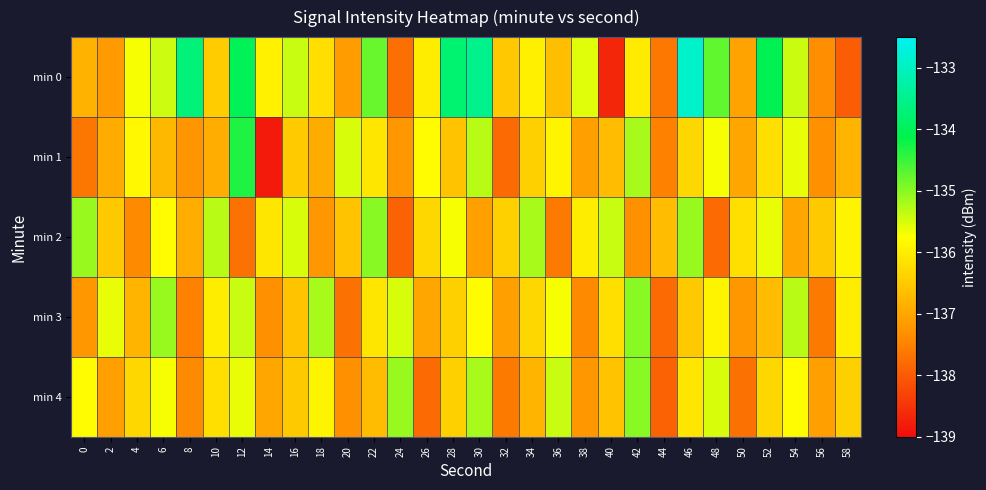

Rank the series at 46 from lowest to highest value.

min 3, min 1, min 4, min 2, min 0